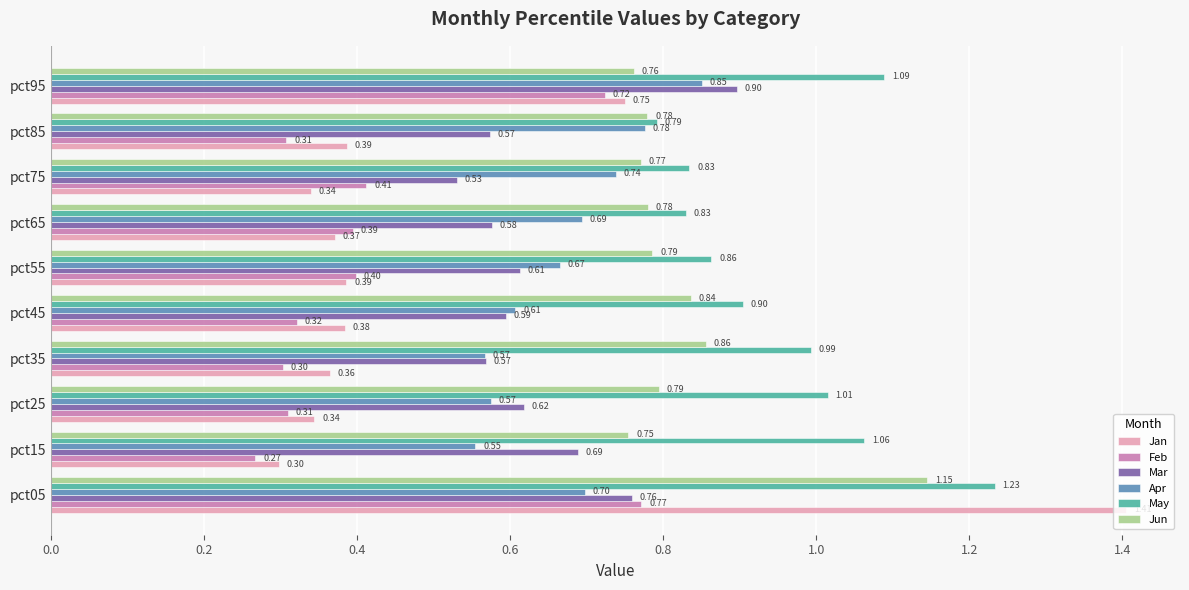

Count the Mar values in the range 0 to 1.

10